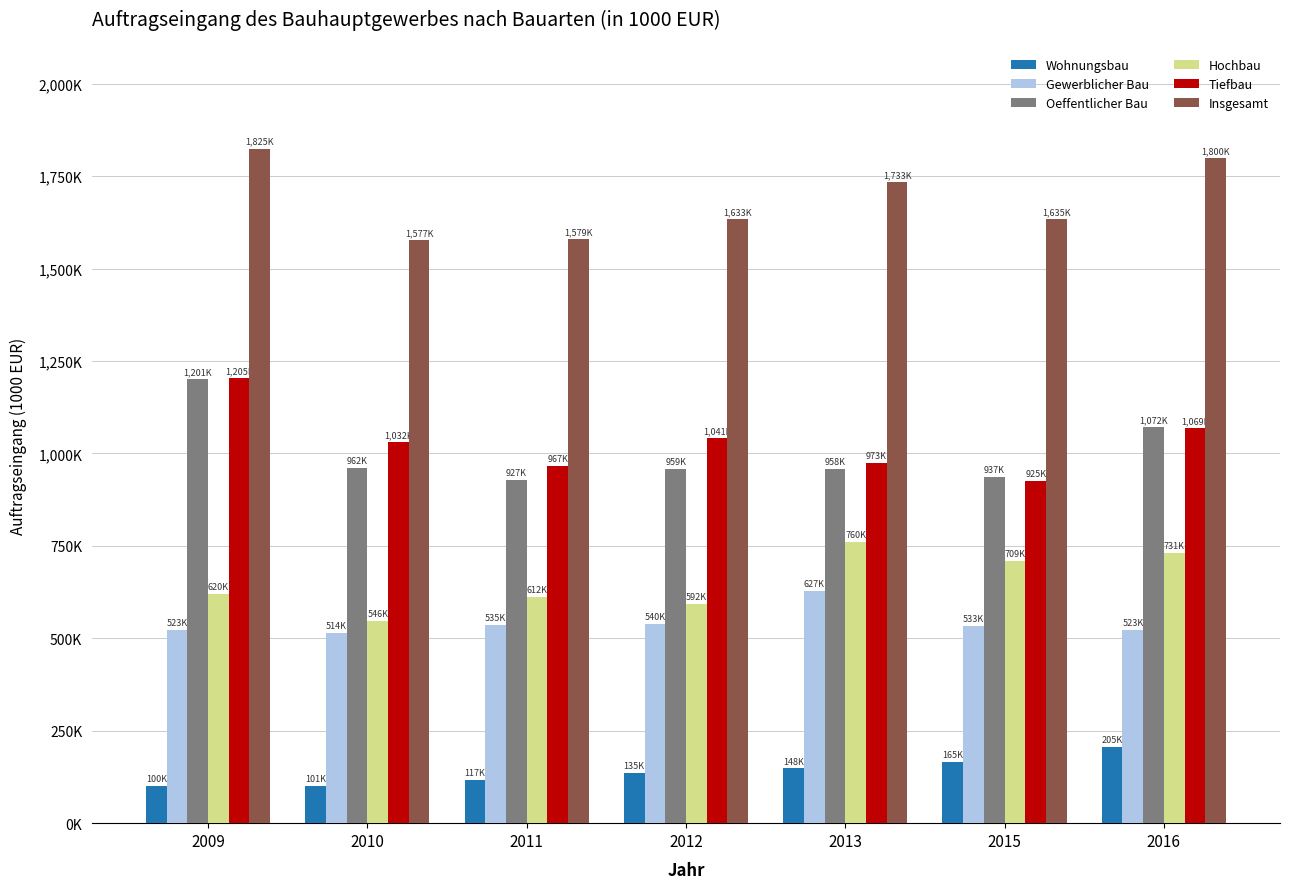

Is it true that Wohnungsbau equals 100480.5 at 2009?

True